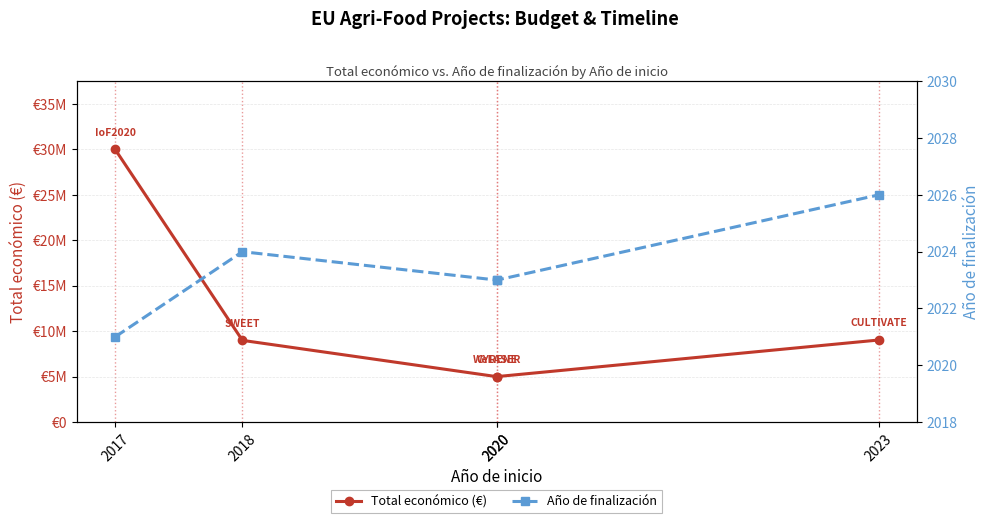

Rank the series by their maximum value, from highest to lowest.

Total económico (€), Año de finalización